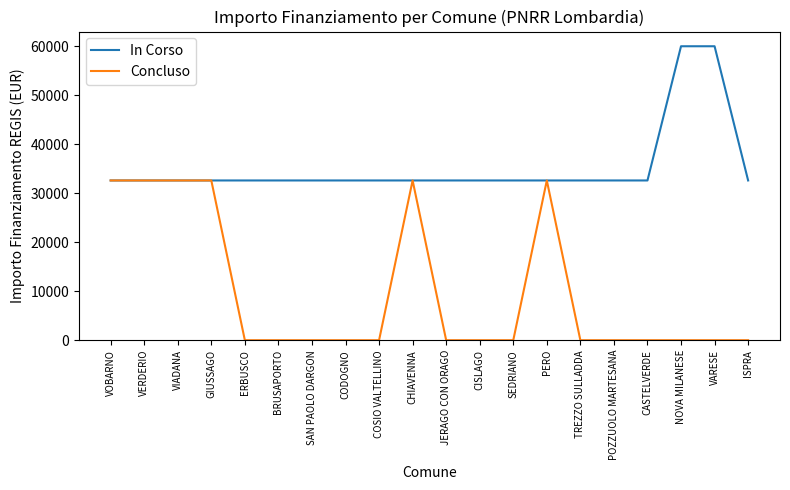

The Concluso series shows 22790 at TREZZO SULLADDA. True or false?

False